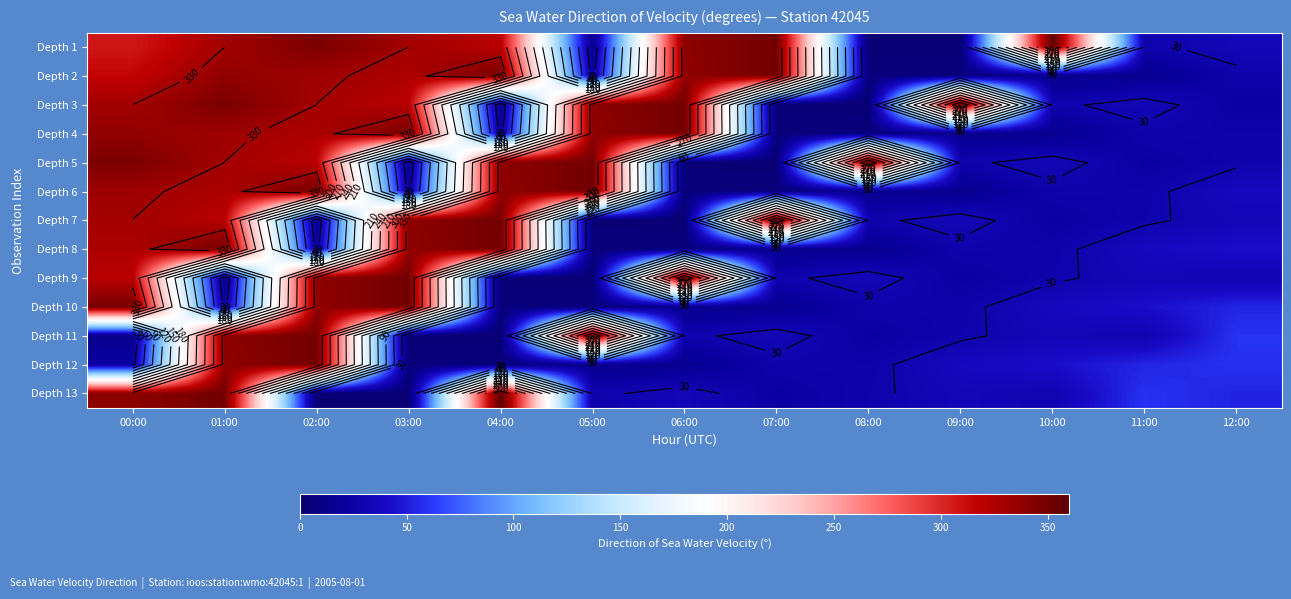

At which label does Depth 5 reach its peak?

08:00